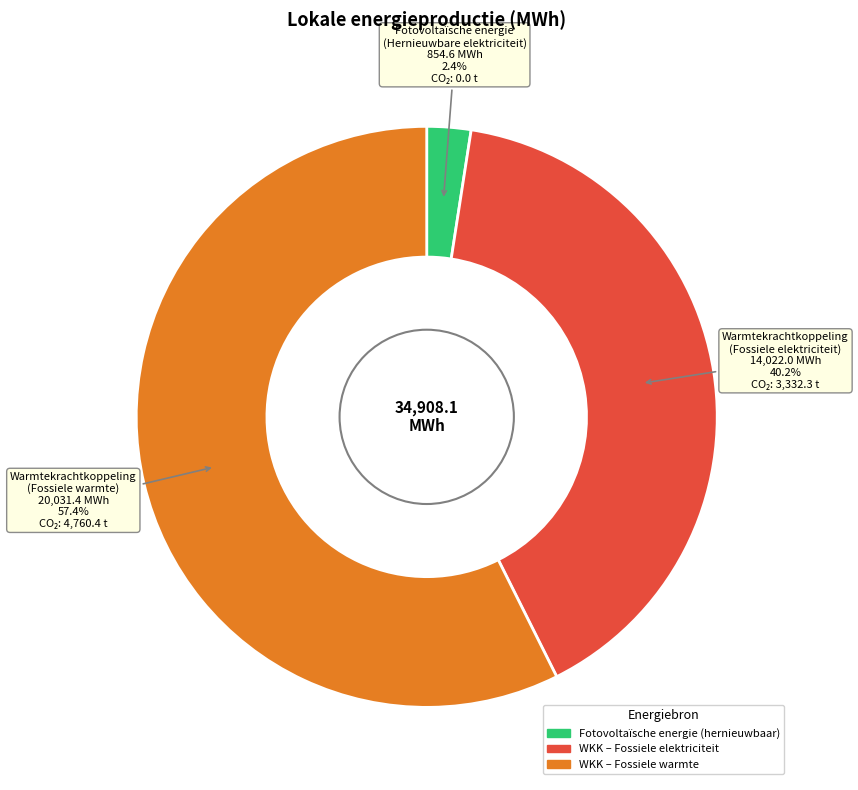

Does any single category account for the majority?

Yes